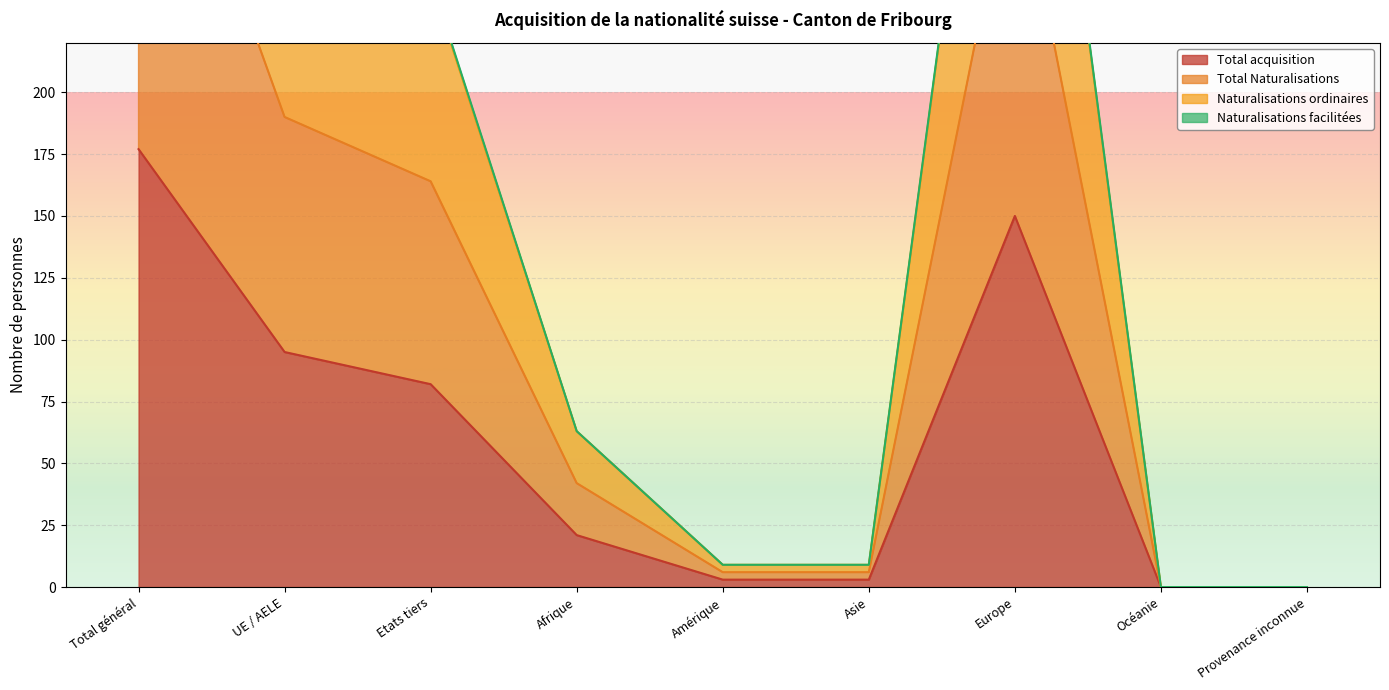

What is the sum of all Total acquisition values?

531